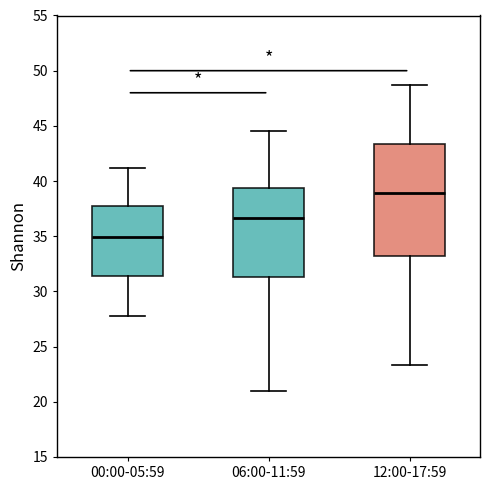

Which box has the highest median line?

12:00-17:59